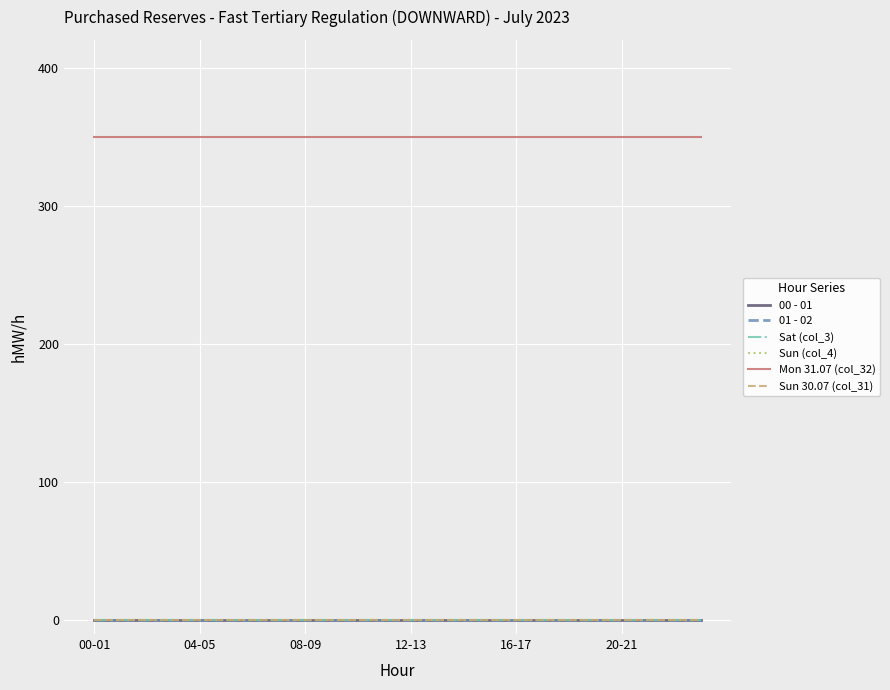

True or false: 00 - 01 and Sun 30.07 (col_31) cross at least once.

False